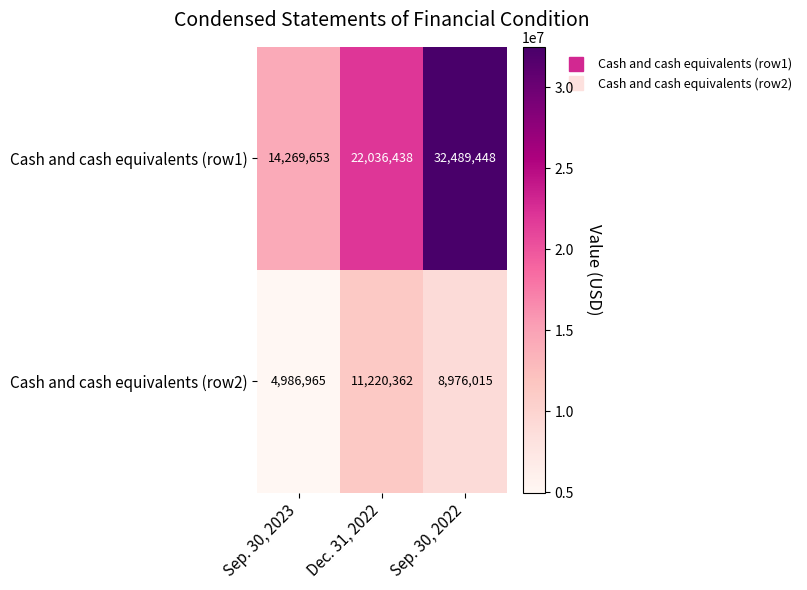

What is the lowest value of the Cash and cash equivalents (row1) series?

14269653